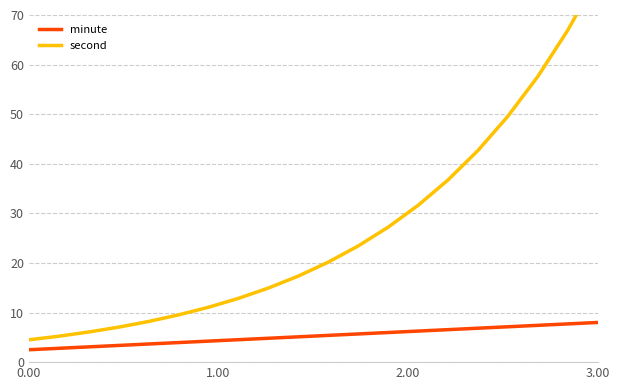

What is the sum of all second values?

530.7